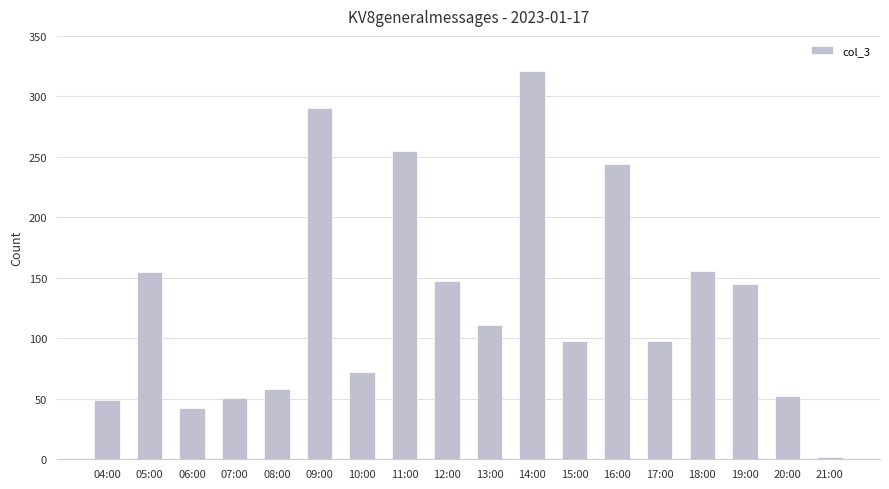

What is the label of the 13th bar from the right?

09:00